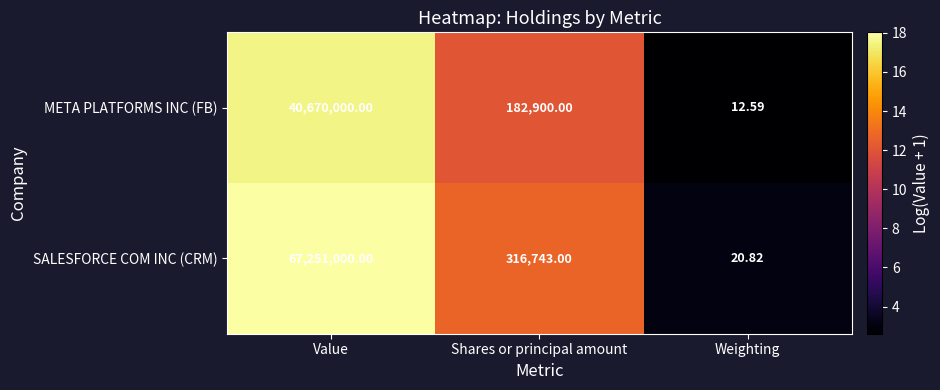

Which category has the highest value across all series?

Value